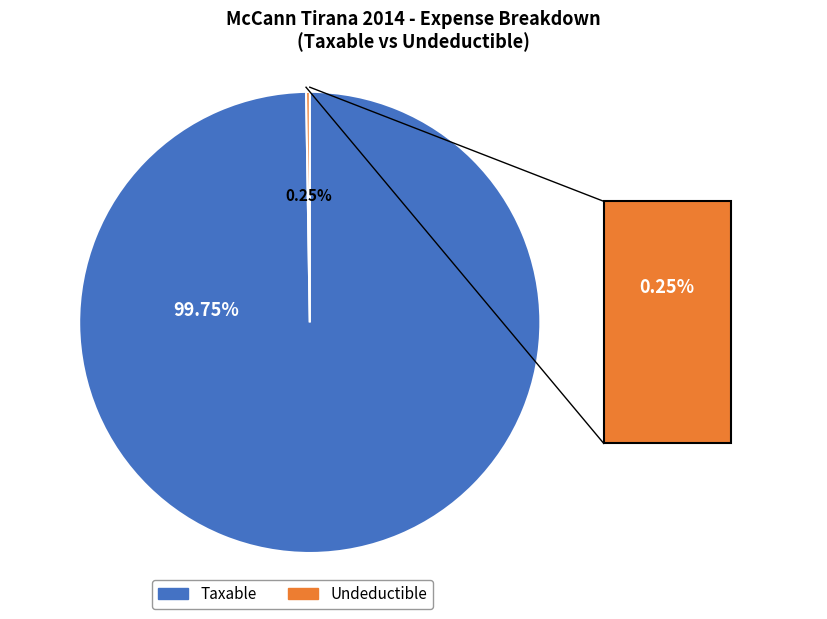

Which category has the biggest portion of the pie?

Taxable